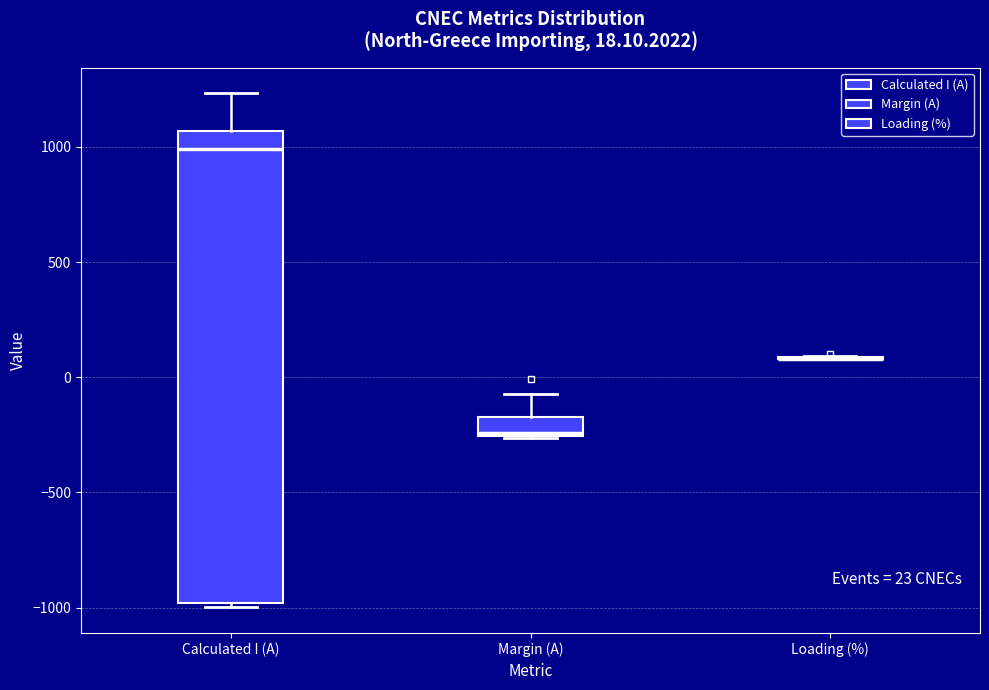

Which box is the tallest, from its lower edge to its upper edge?

Calculated I (A)